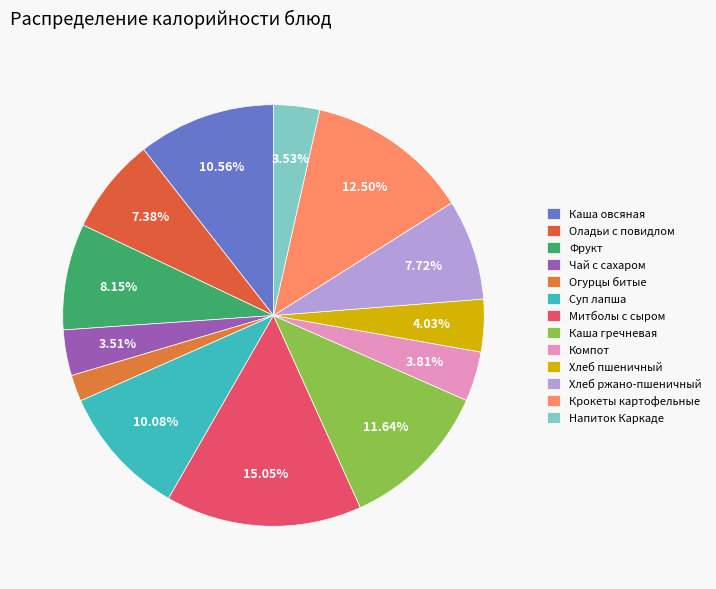

How many slices are in this pie chart?

13